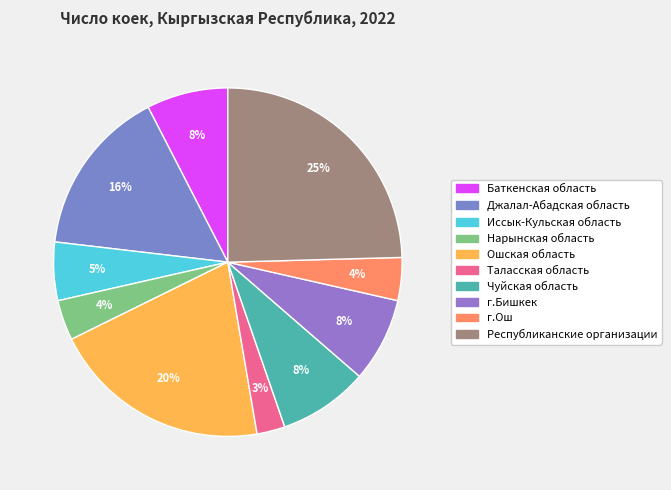

To the nearest percent, what is the difference between the Джалал-Абадская область and Республиканские организации slice percentages?

9%